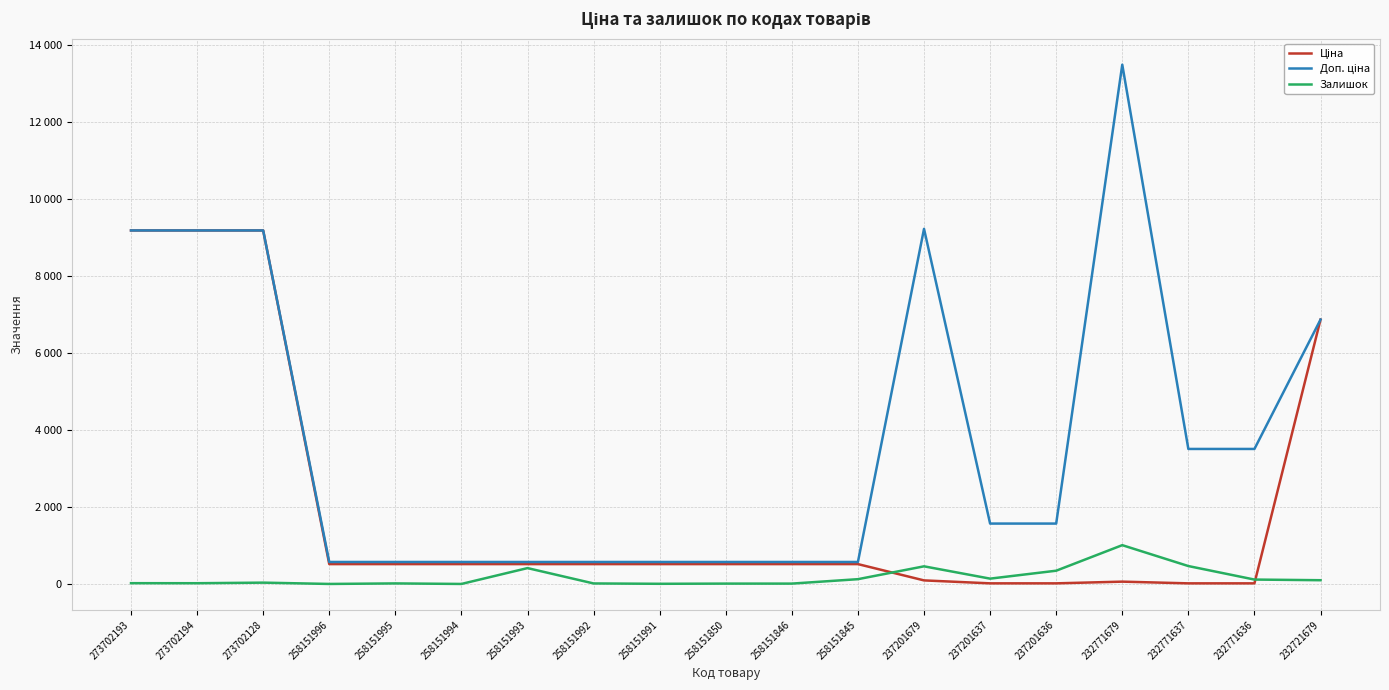

Is this an area chart (filled region under the line)?

No